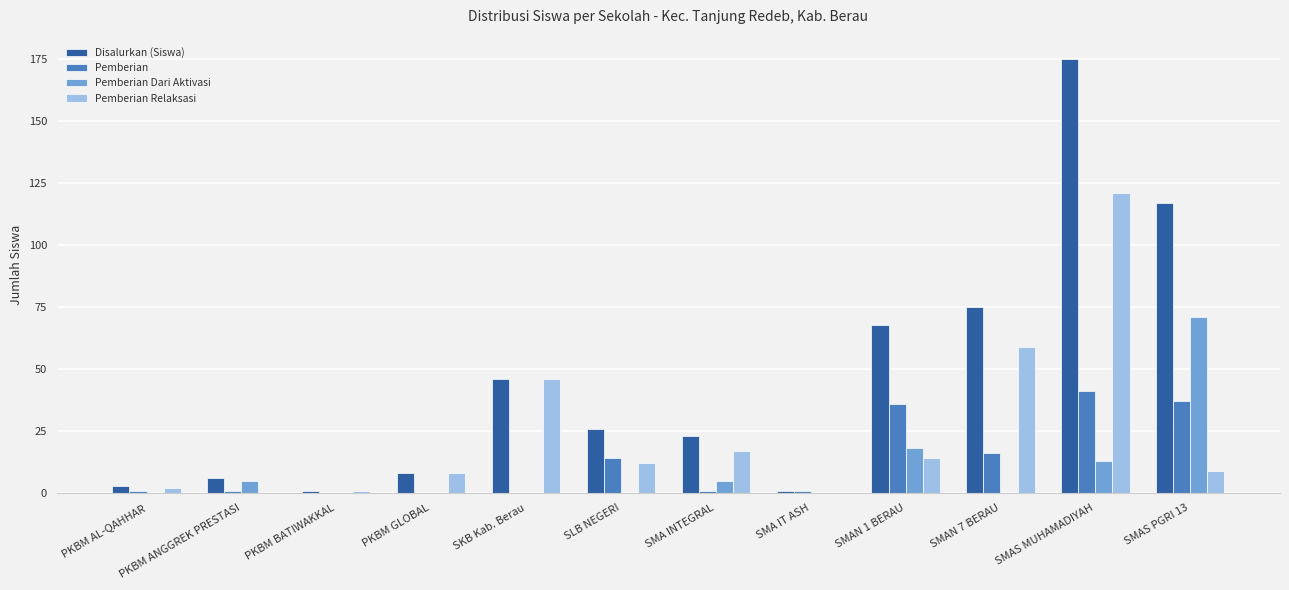

At which category is the sum across all series the highest?

SMAS MUHAMADIYAH